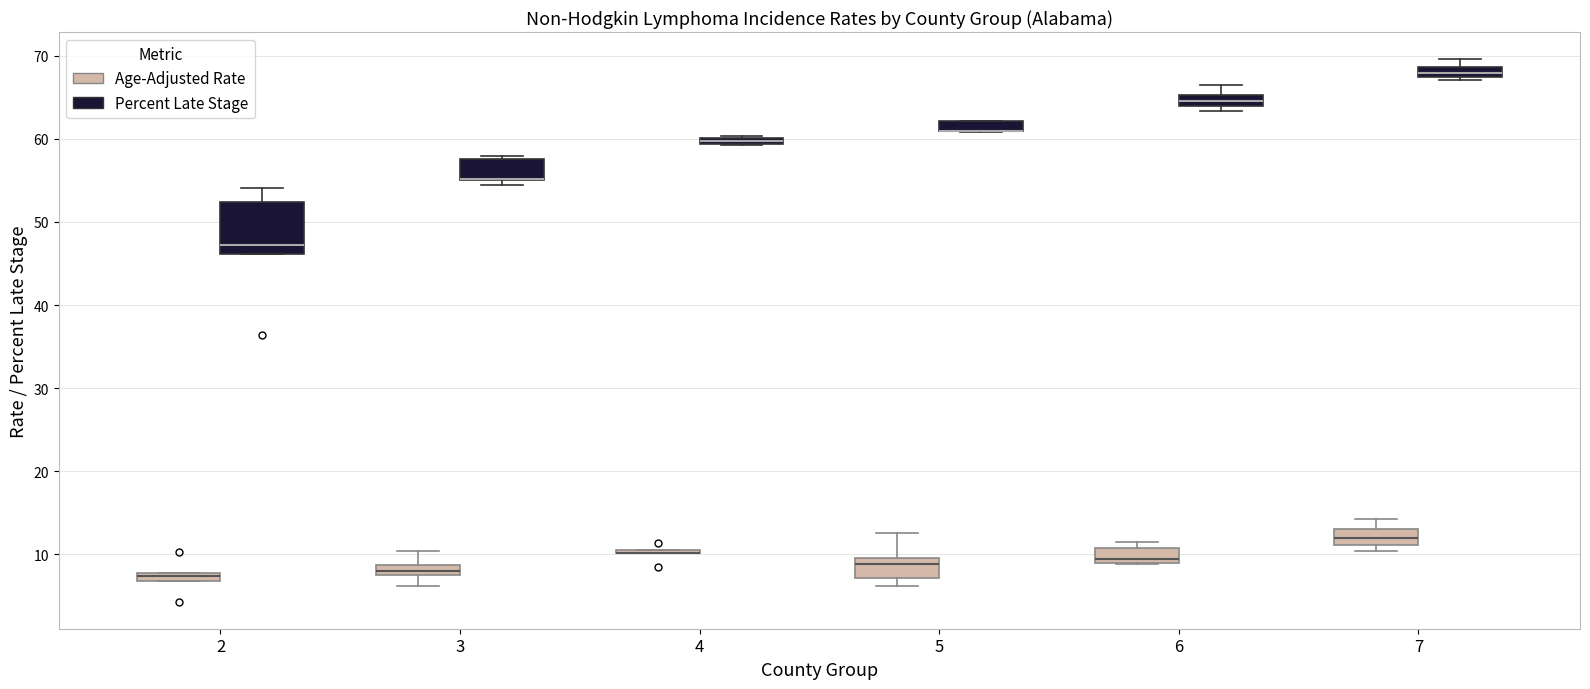

Comparing the boxes themselves (not the whiskers), which one is the tallest?

2 (Percent Late Stage)